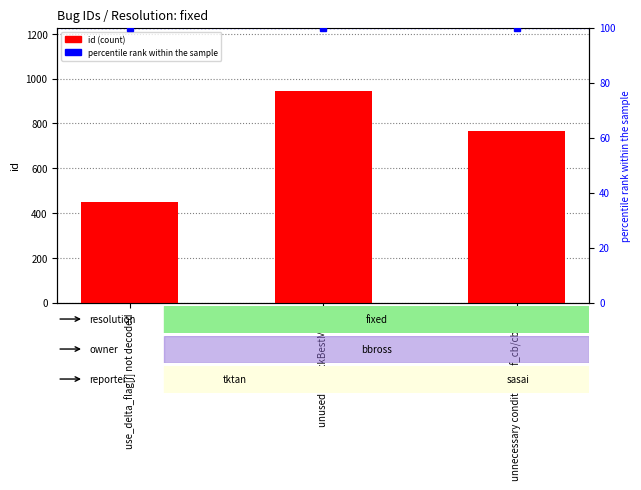

Count the number of values greater than 767.

1